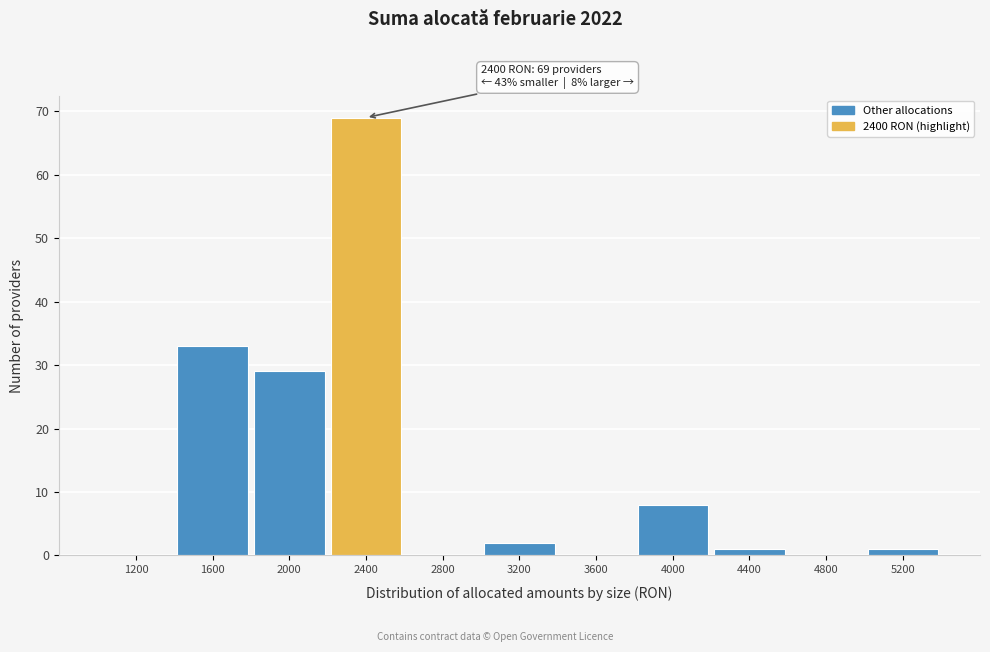

Reading left to right, what are all the values shown in this chart?

1200=0	1600=33	2000=29	2400=69	2800=0	3200=2	3600=0	4000=8	4400=1	4800=0	5200=1